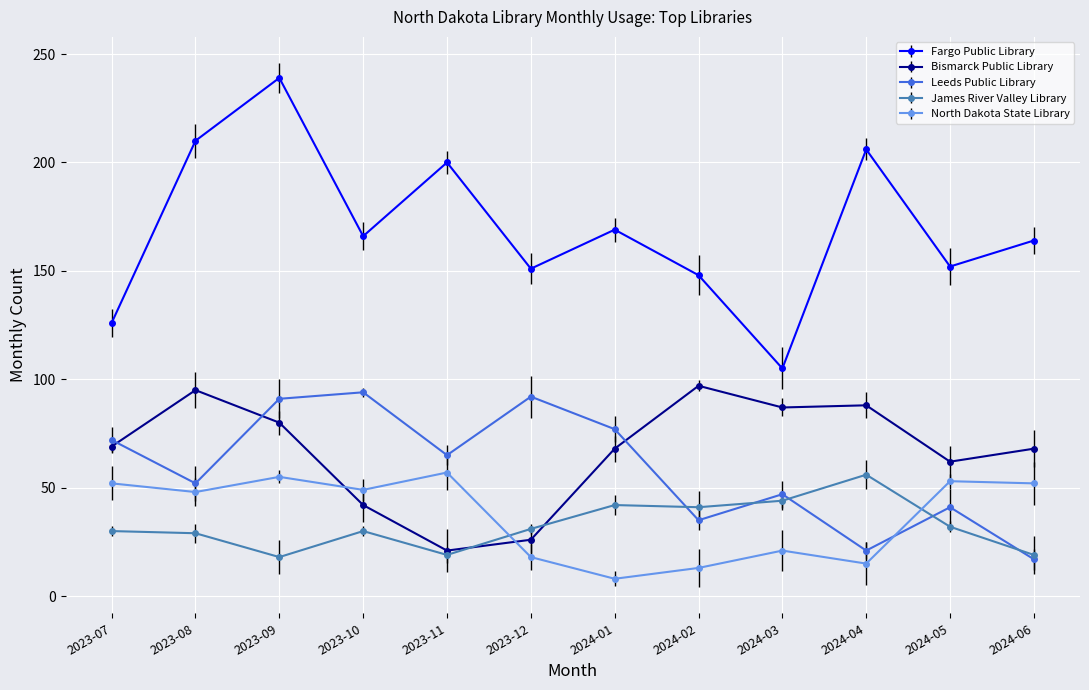

True or false: James River Valley Library has more than 2 interior local peaks.

True